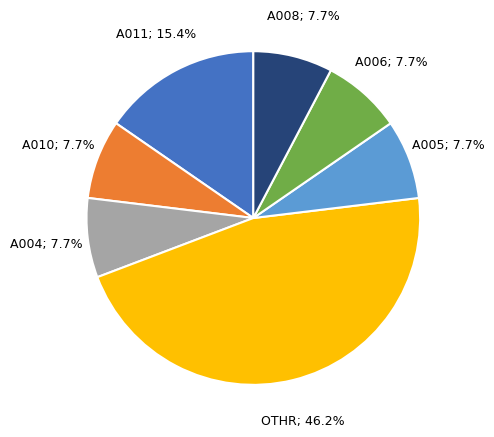

How many slices are in this pie chart?

7